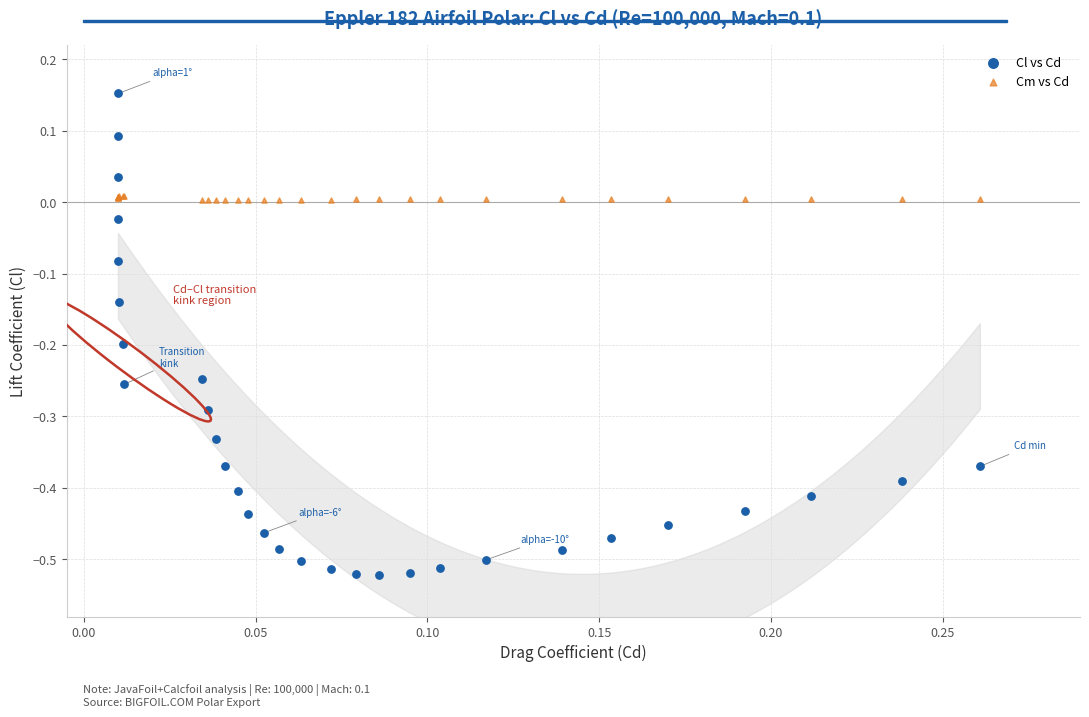

Which series reaches the minimum Y coordinate?

Cl vs Cd